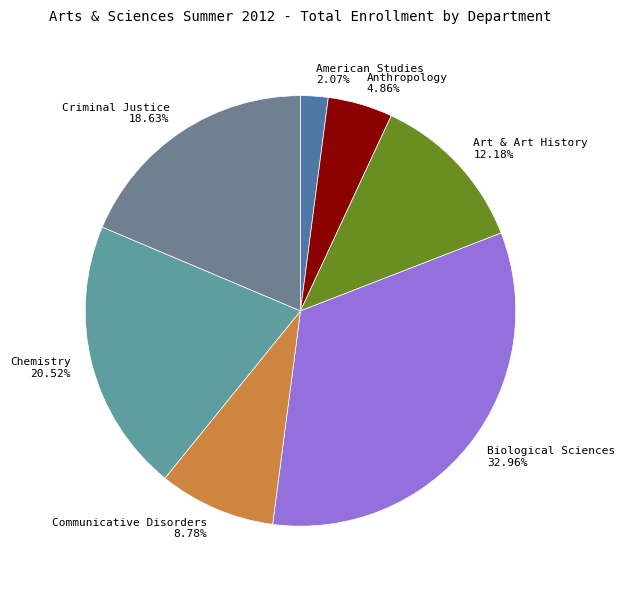

Is it true that Biological Sciences is 33% of the pie?

True